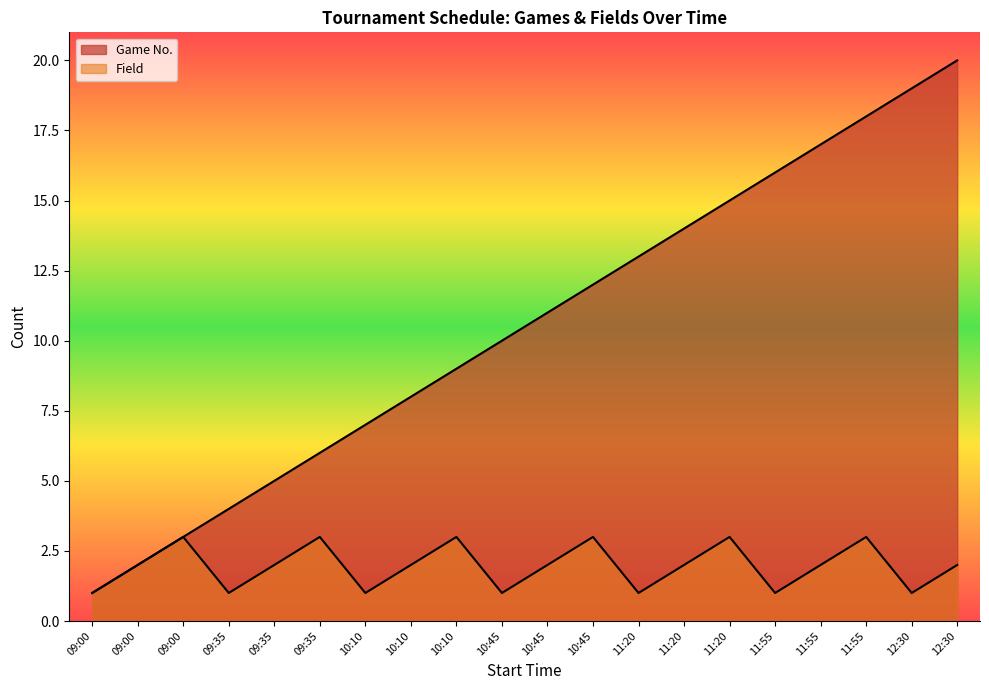

Rank the series at 09:00 from lowest to highest value.

Game No., Field